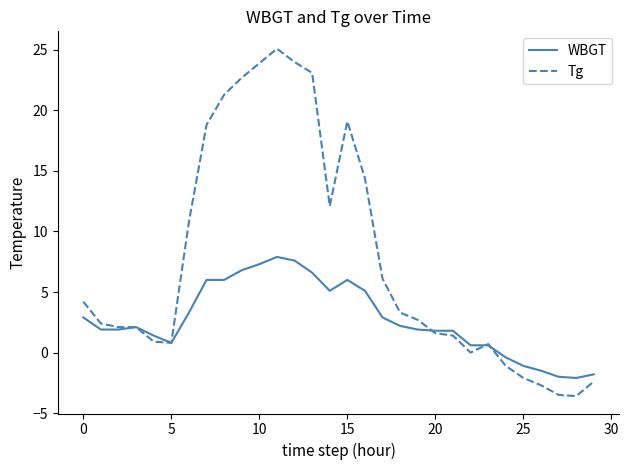

Which series has the largest range (max minus min)?

Tg